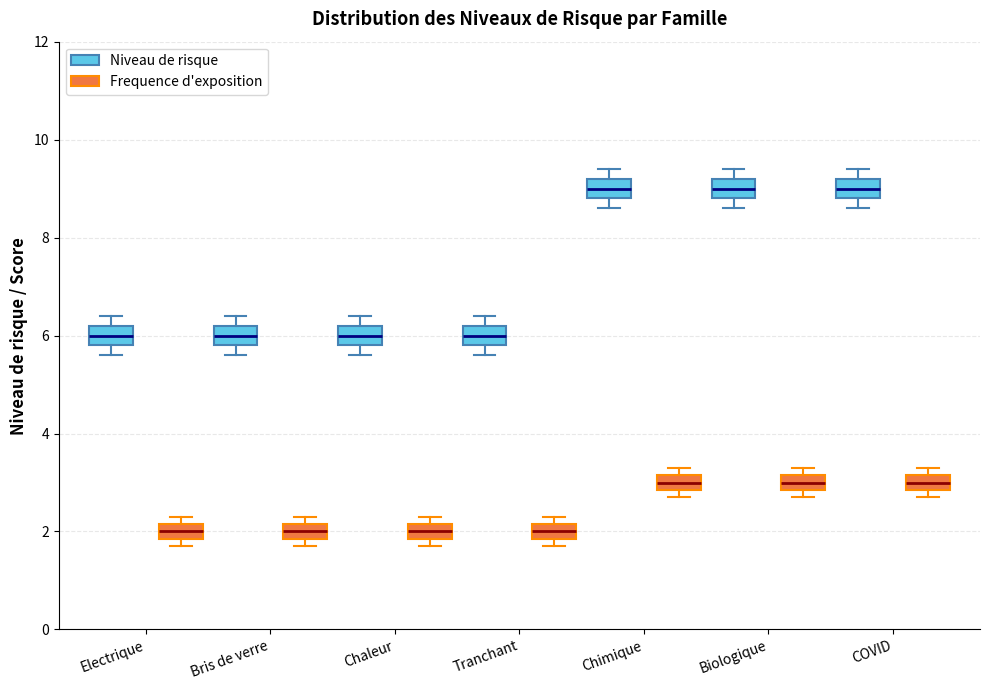

Where is the upper edge of the box for Electrique (Frequence d'exposition) on the y-axis? The values are not printed on the chart, so give them approximately, as read against the axis.

2.2